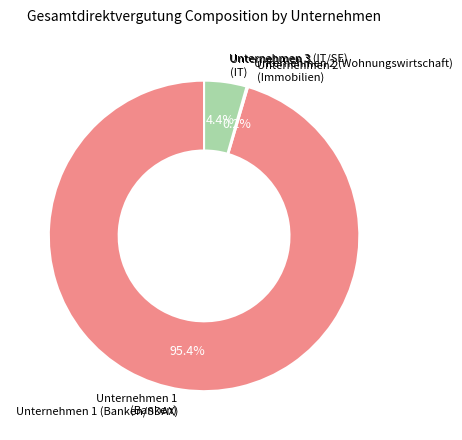

Is there any slice that represents more than half of the pie?

Yes